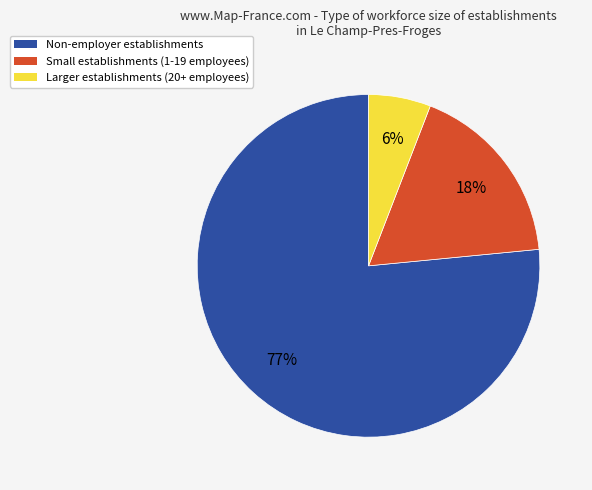

Is there any slice that represents more than half of the pie?

Yes